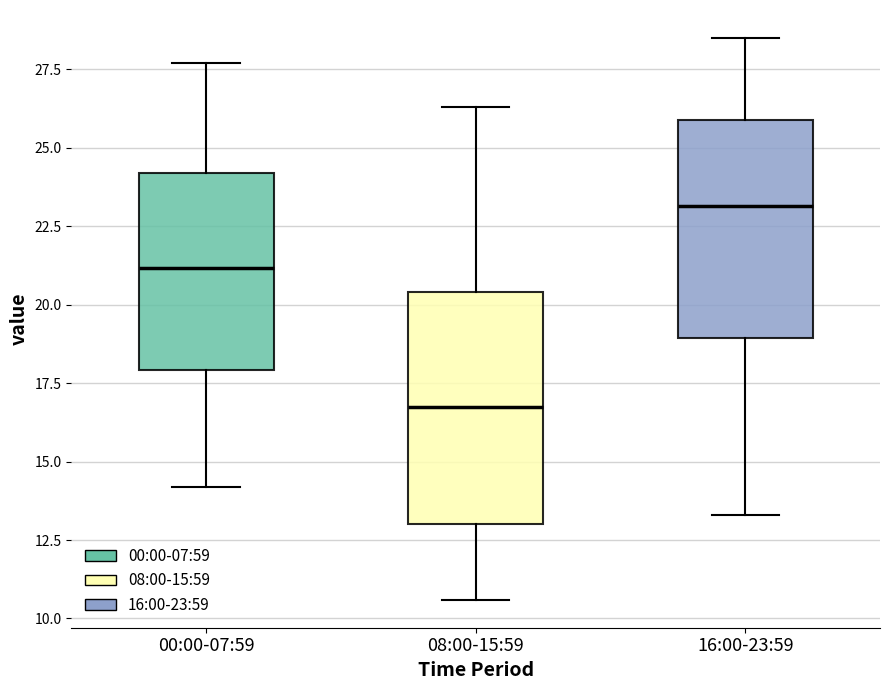

Reading left to right, transcribe this box plot: for each box, give where its median line is, the range the box spans, and where its two whiskers end, as read against the y-axis. The values are not printed on the chart, so give them approximately, as read against the axis.

00:00-07:59: median 21.0, box 18.0 to 24.0, whiskers 14.0 to 27.5
08:00-15:59: median 17.0, box 13.0 to 20.5, whiskers 10.5 to 26.5
16:00-23:59: median 23.0, box 19.0 to 26.0, whiskers 13.5 to 28.5